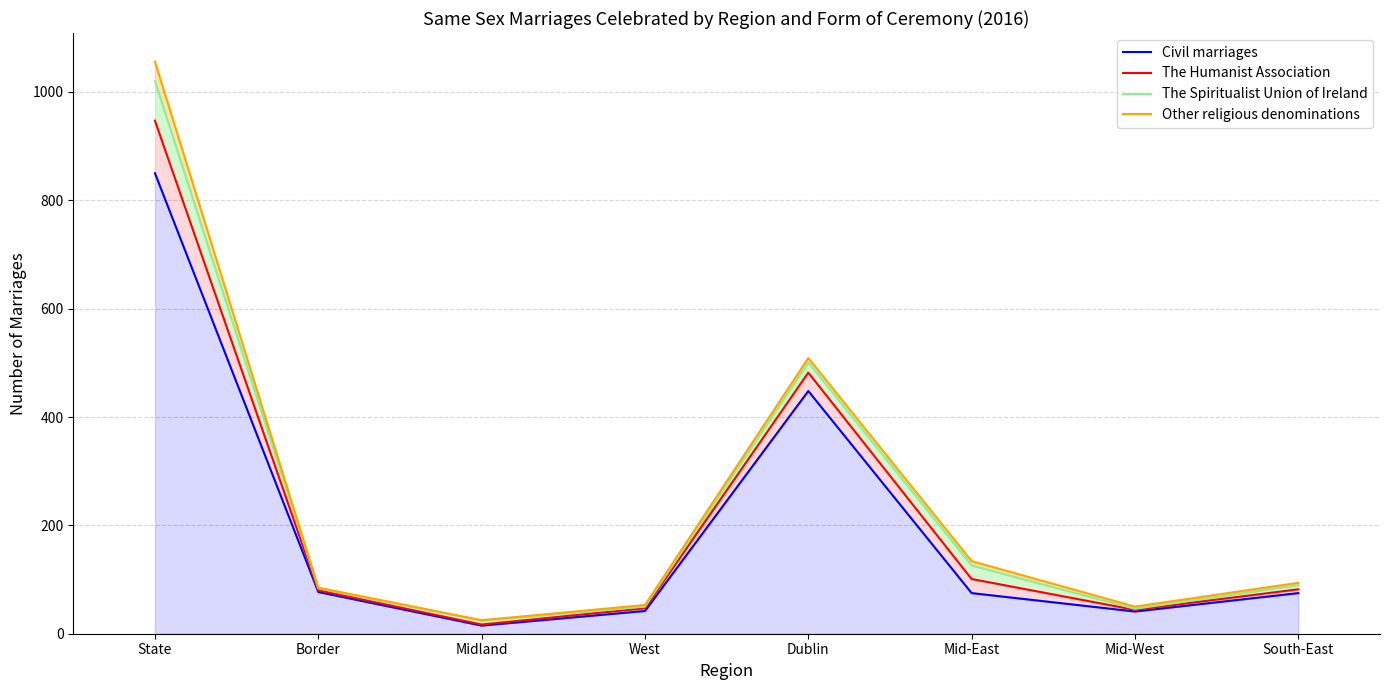

How many values in the The Humanist Association series are below 82?

4